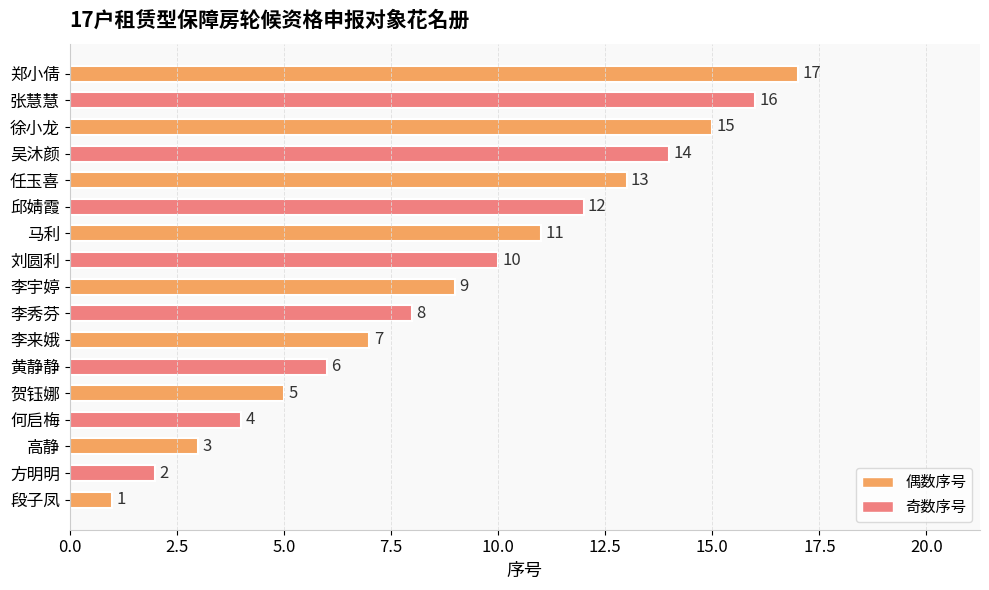

At which label is the value closest to 9?

李宇婷